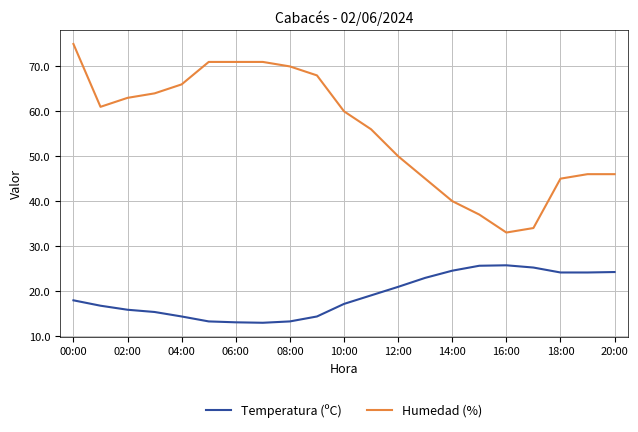

True or false: Humedad (%) and Temperatura (ºC) cross at least once.

False